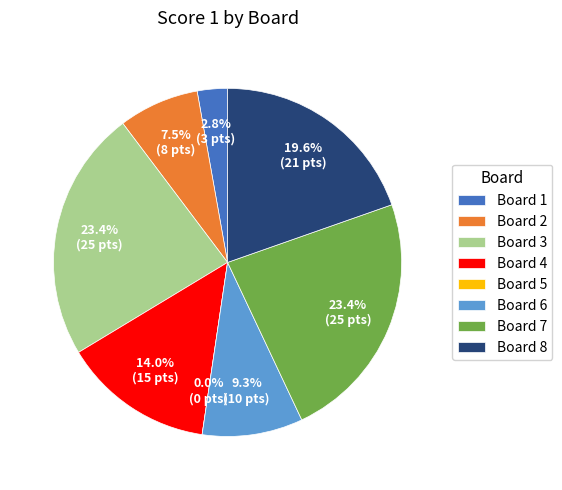

Does any single category account for the majority?

No